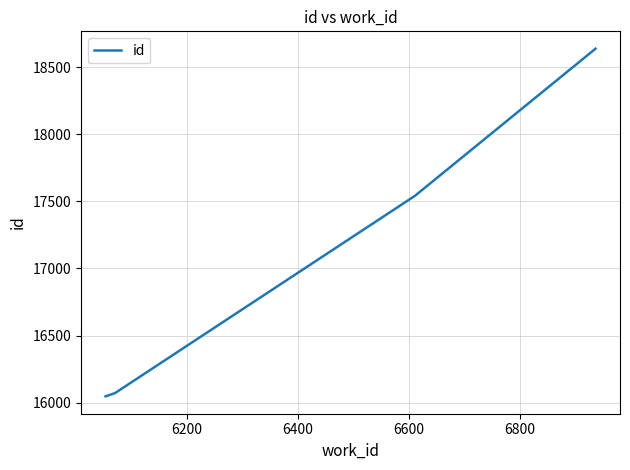

What is the greatest value displayed?

18637